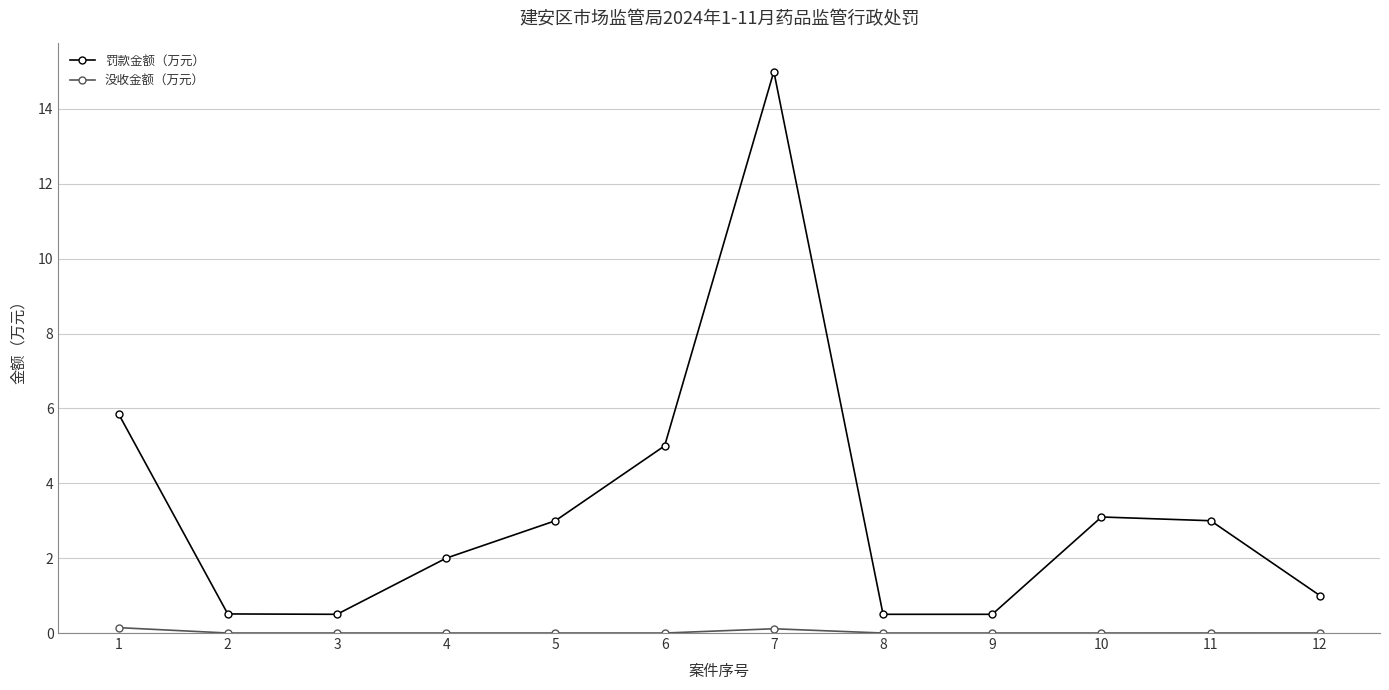

At which category is the sum across all series the highest?

7